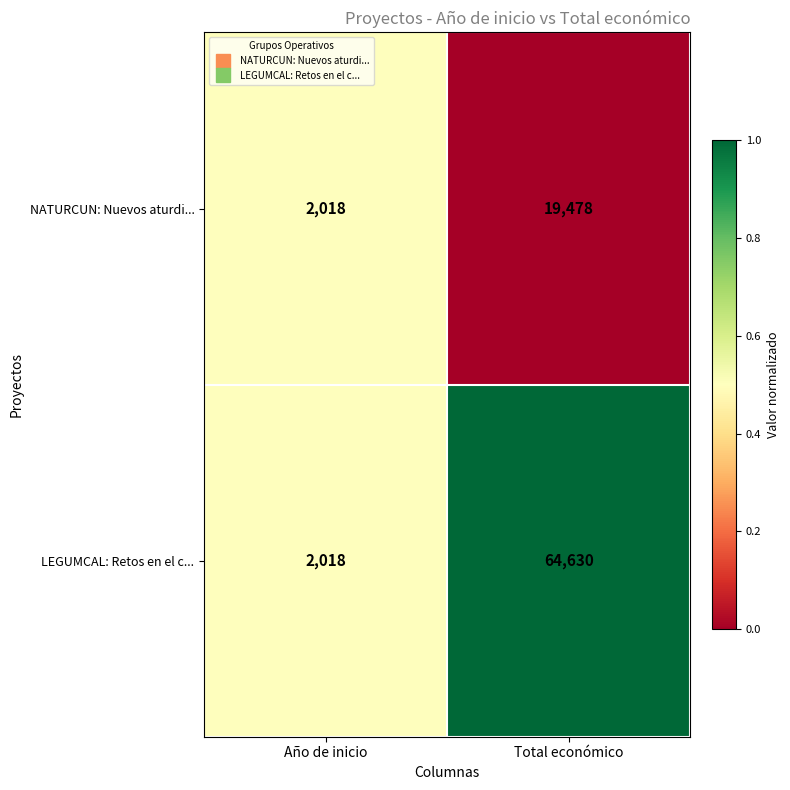

Is the value of NATURCUN: Nuevos aturdi... at Total económico greater than the value of LEGUMCAL: Retos en el c... at Año de inicio?

Yes